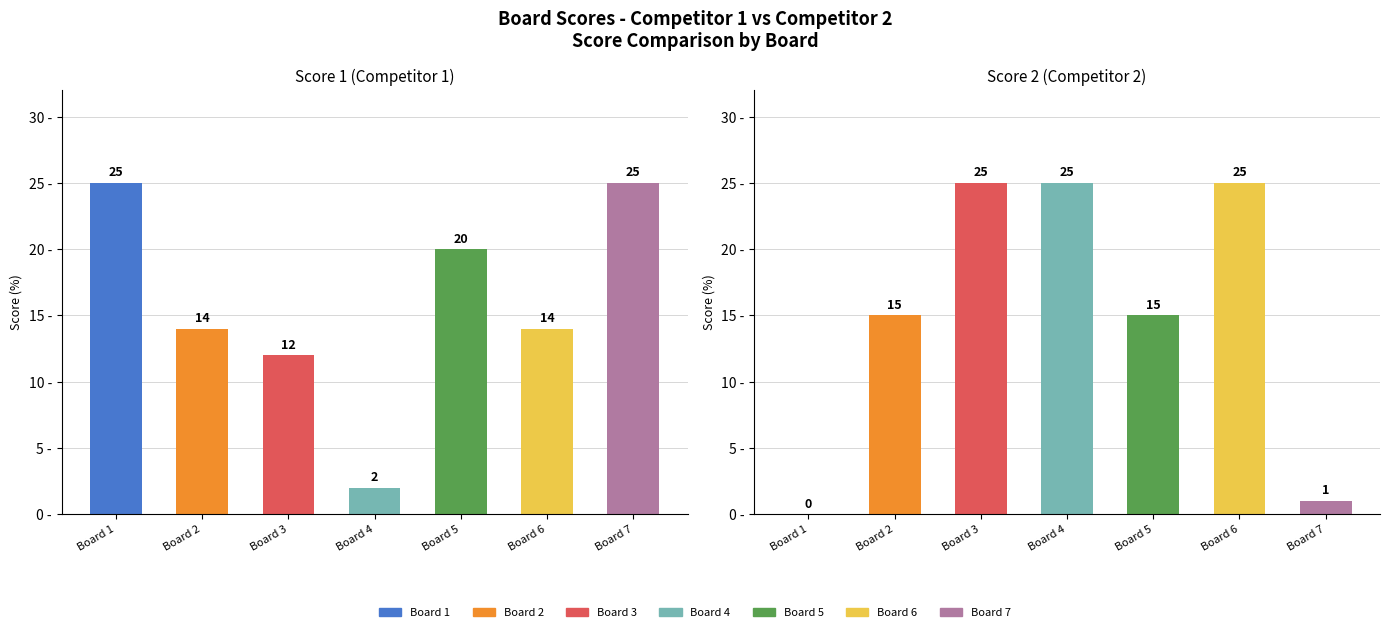

How many positive values does the Score 2 series have?

6